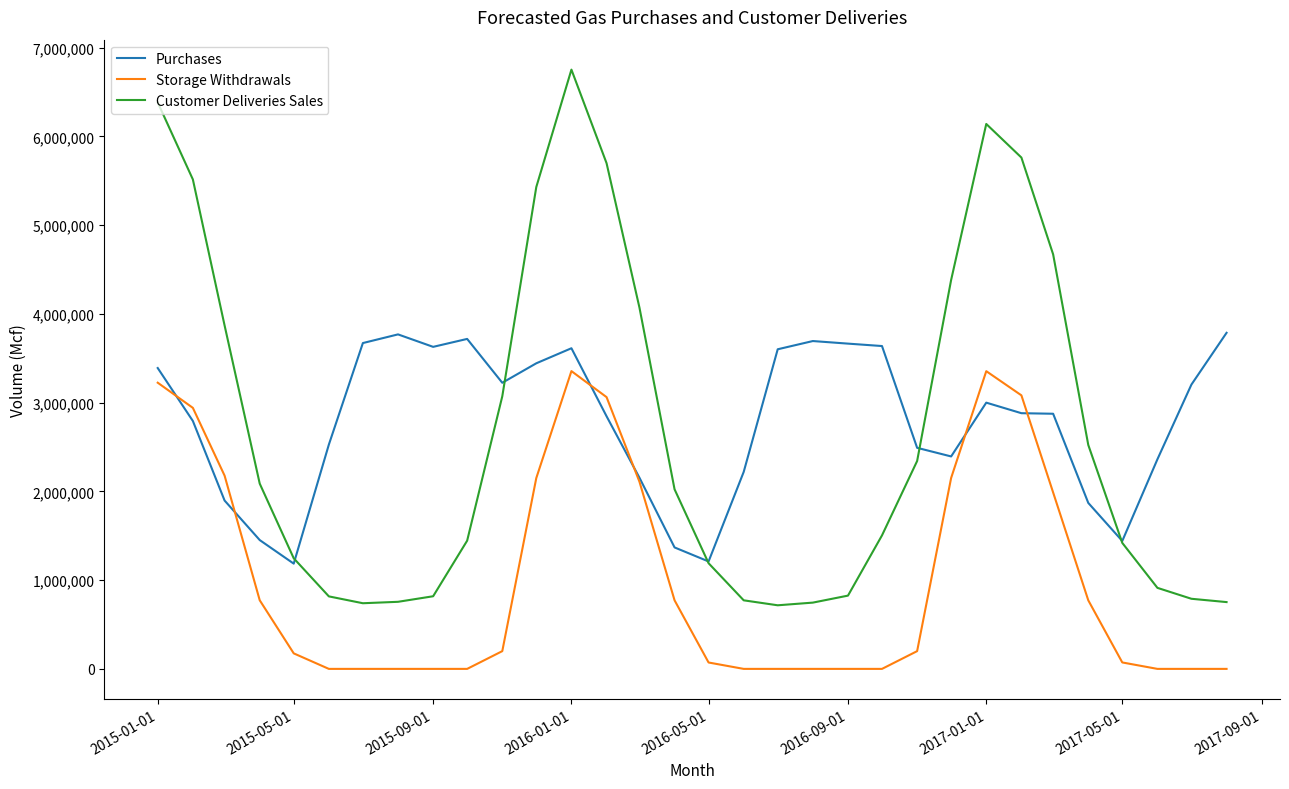

Which series has the largest range (max minus min)?

Customer Deliveries Sales